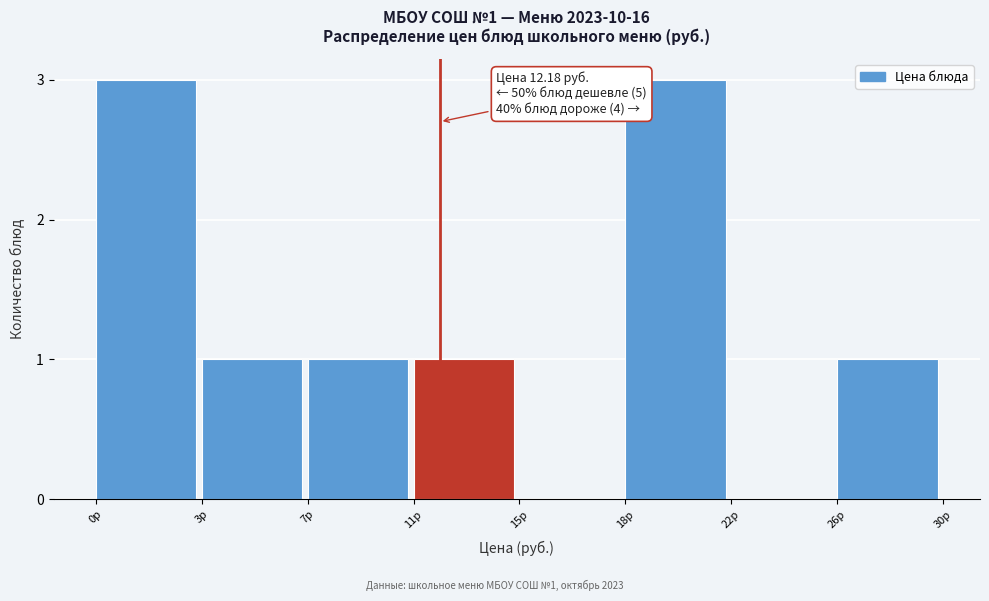

Reading left to right, list all the values displayed in this chart.

0р=3	3р=1	7р=1	11р=1	15р=0	18р=3	22р=0	26р=1